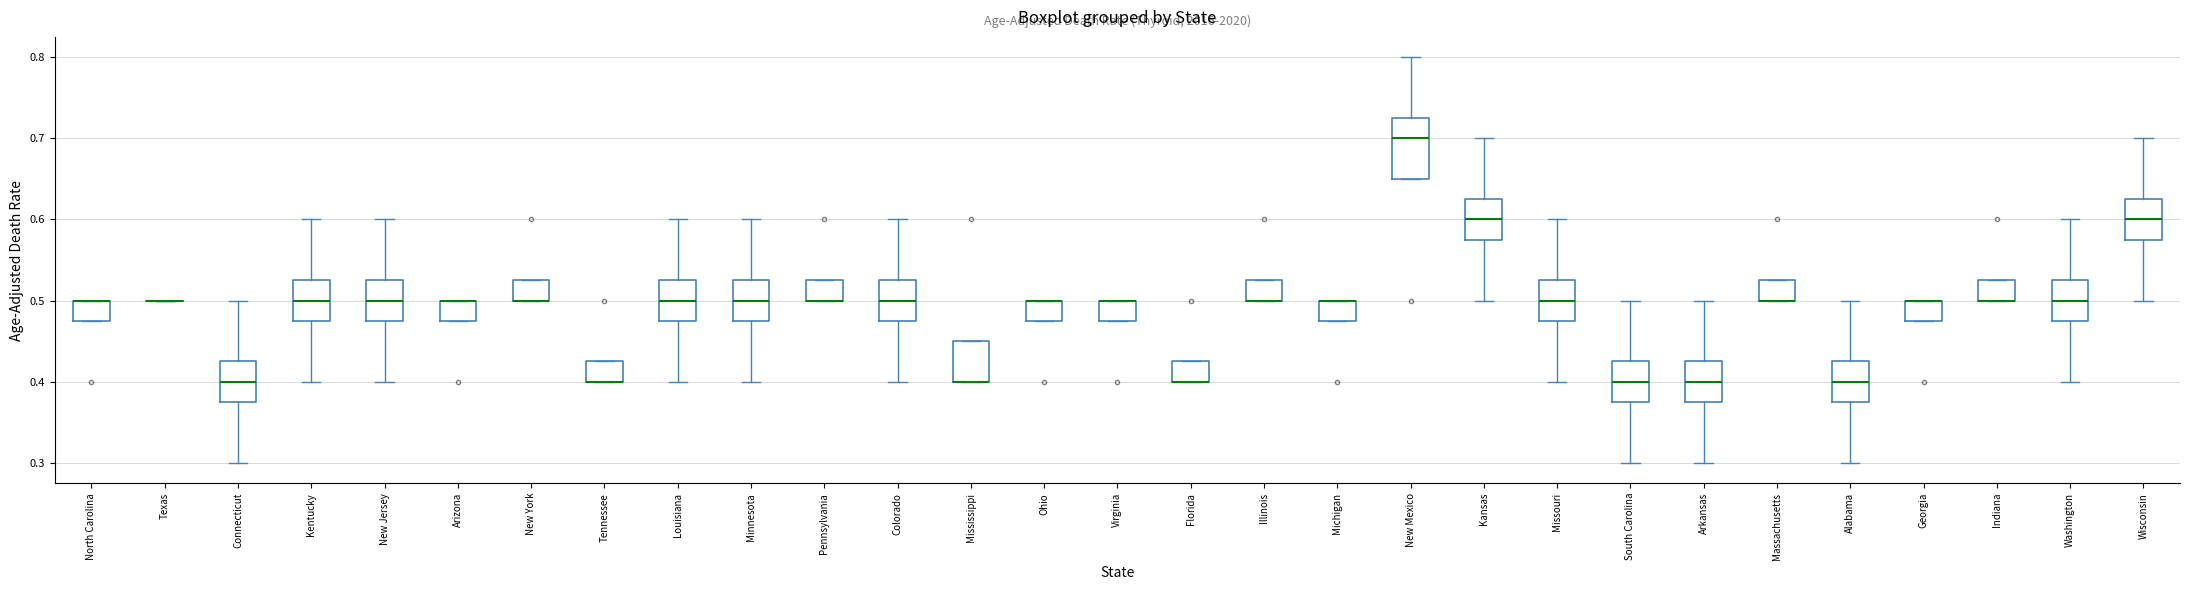

Reading left to right, transcribe this box plot: for each box, give where its median line is, the range the box spans, and where its two whiskers end, as read against the y-axis. The values are not printed on the chart, so give them approximately, as read against the axis.

North Carolina: median 0.50 (drawn on the box's upper edge), box 0.48 to 0.50, whiskers 0.48 to 0.50
Texas: box collapsed to a line at 0.50, whiskers 0.50 to 0.50
Connecticut: median 0.40, box 0.38 to 0.43, whiskers 0.30 to 0.50
Kentucky: median 0.50, box 0.48 to 0.53, whiskers 0.40 to 0.60
New Jersey: median 0.50, box 0.48 to 0.53, whiskers 0.40 to 0.60
Arizona: median 0.50 (drawn on the box's upper edge), box 0.48 to 0.50, whiskers 0.48 to 0.50
New York: median 0.50 (drawn on the box's lower edge), box 0.50 to 0.53, whiskers 0.50 to 0.53
Tennessee: median 0.40 (drawn on the box's lower edge), box 0.40 to 0.43, whiskers 0.40 to 0.43
Louisiana: median 0.50, box 0.48 to 0.53, whiskers 0.40 to 0.60
Minnesota: median 0.50, box 0.48 to 0.53, whiskers 0.40 to 0.60
Pennsylvania: median 0.50 (drawn on the box's lower edge), box 0.50 to 0.53, whiskers 0.50 to 0.53
Colorado: median 0.50, box 0.48 to 0.53, whiskers 0.40 to 0.60
Mississippi: median 0.40 (drawn on the box's lower edge), box 0.40 to 0.45, whiskers 0.40 to 0.45
Ohio: median 0.50 (drawn on the box's upper edge), box 0.48 to 0.50, whiskers 0.48 to 0.50
Virginia: median 0.50 (drawn on the box's upper edge), box 0.48 to 0.50, whiskers 0.48 to 0.50
Florida: median 0.40 (drawn on the box's lower edge), box 0.40 to 0.43, whiskers 0.40 to 0.43
Illinois: median 0.50 (drawn on the box's lower edge), box 0.50 to 0.53, whiskers 0.50 to 0.53
Michigan: median 0.50 (drawn on the box's upper edge), box 0.48 to 0.50, whiskers 0.48 to 0.50
New Mexico: median 0.70, box 0.65 to 0.73, whiskers 0.65 to 0.80
Kansas: median 0.60, box 0.58 to 0.63, whiskers 0.50 to 0.70
Missouri: median 0.50, box 0.48 to 0.53, whiskers 0.40 to 0.60
South Carolina: median 0.40, box 0.38 to 0.43, whiskers 0.30 to 0.50
Arkansas: median 0.40, box 0.38 to 0.43, whiskers 0.30 to 0.50
Massachusetts: median 0.50 (drawn on the box's lower edge), box 0.50 to 0.53, whiskers 0.50 to 0.53
Alabama: median 0.40, box 0.38 to 0.43, whiskers 0.30 to 0.50
Georgia: median 0.50 (drawn on the box's upper edge), box 0.48 to 0.50, whiskers 0.48 to 0.50
Indiana: median 0.50 (drawn on the box's lower edge), box 0.50 to 0.53, whiskers 0.50 to 0.53
Washington: median 0.50, box 0.48 to 0.53, whiskers 0.40 to 0.60
Wisconsin: median 0.60, box 0.58 to 0.63, whiskers 0.50 to 0.70